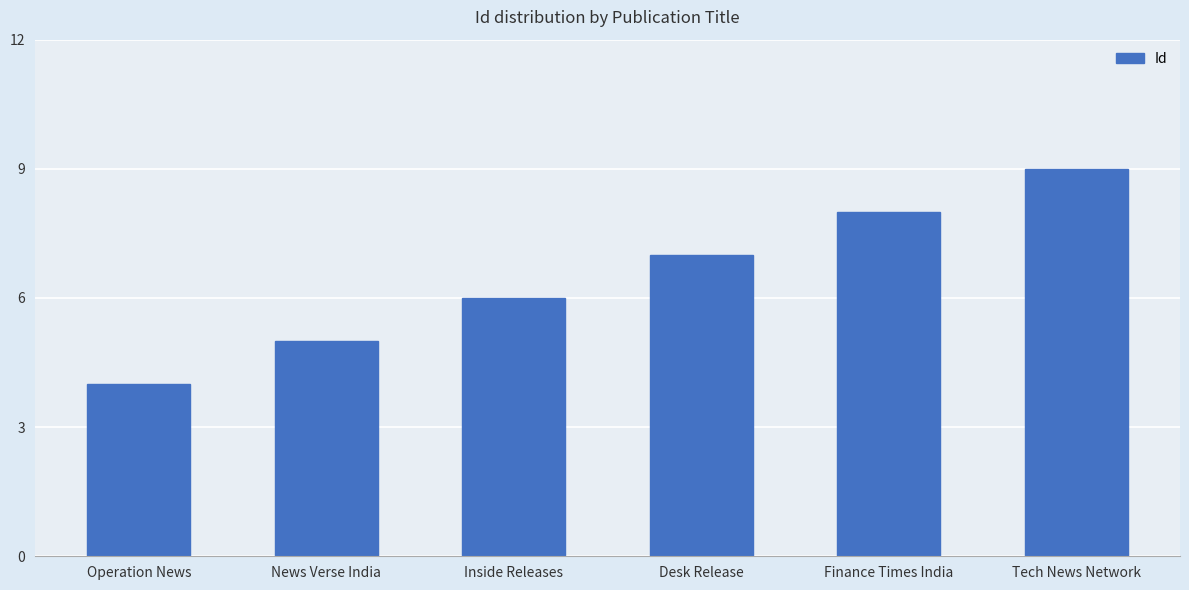

What position from the right is News Verse India?

5